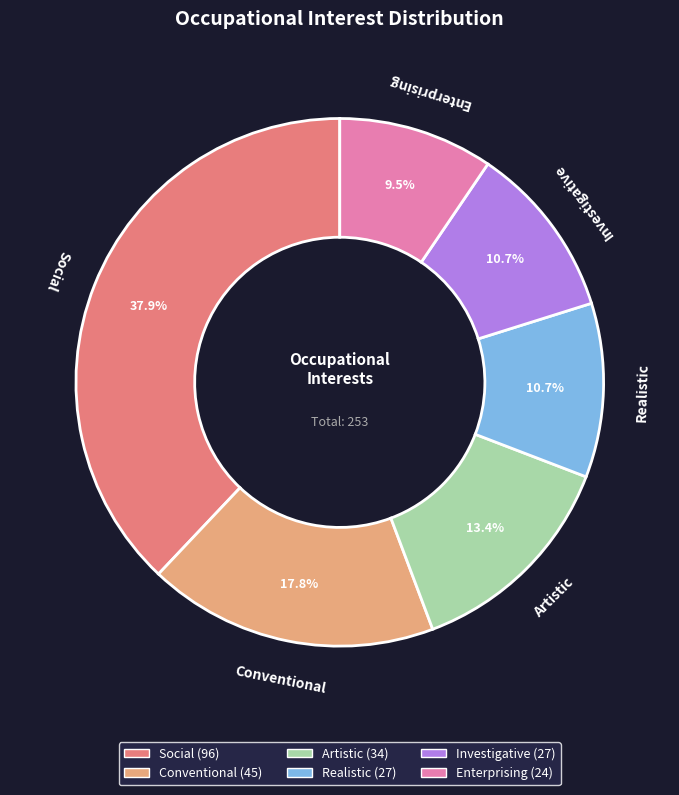

The Enterprising slice represents 15% of the pie. True or false?

False